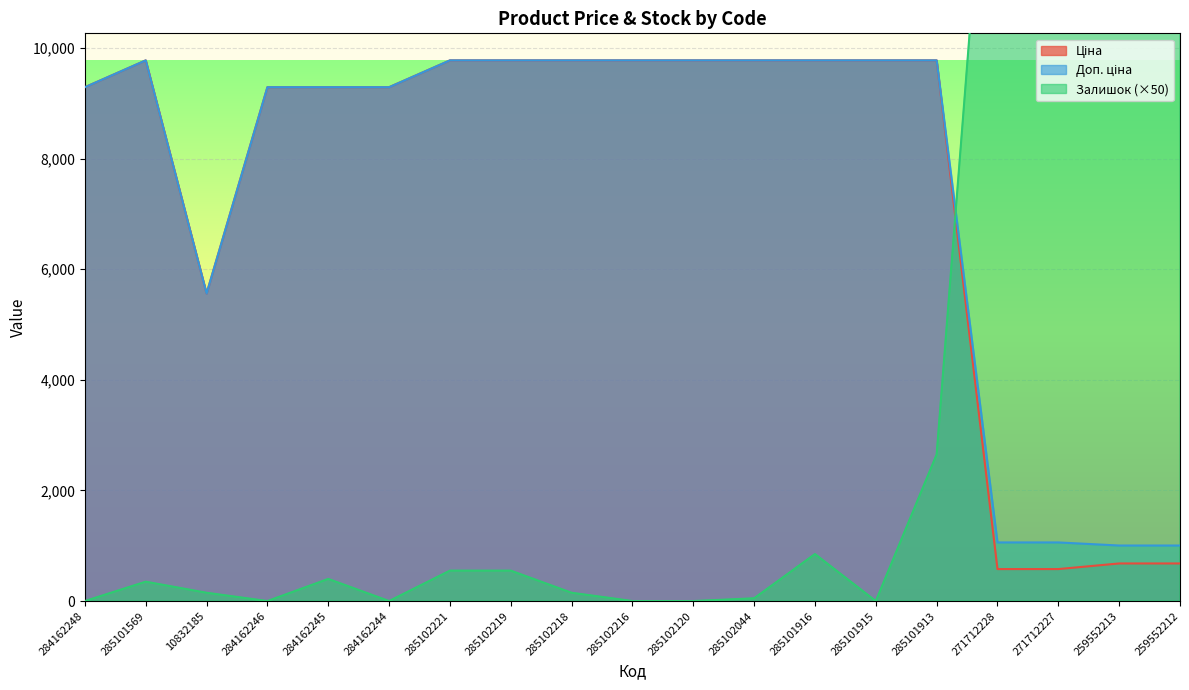

How many data points in Залишок are above 350?

9